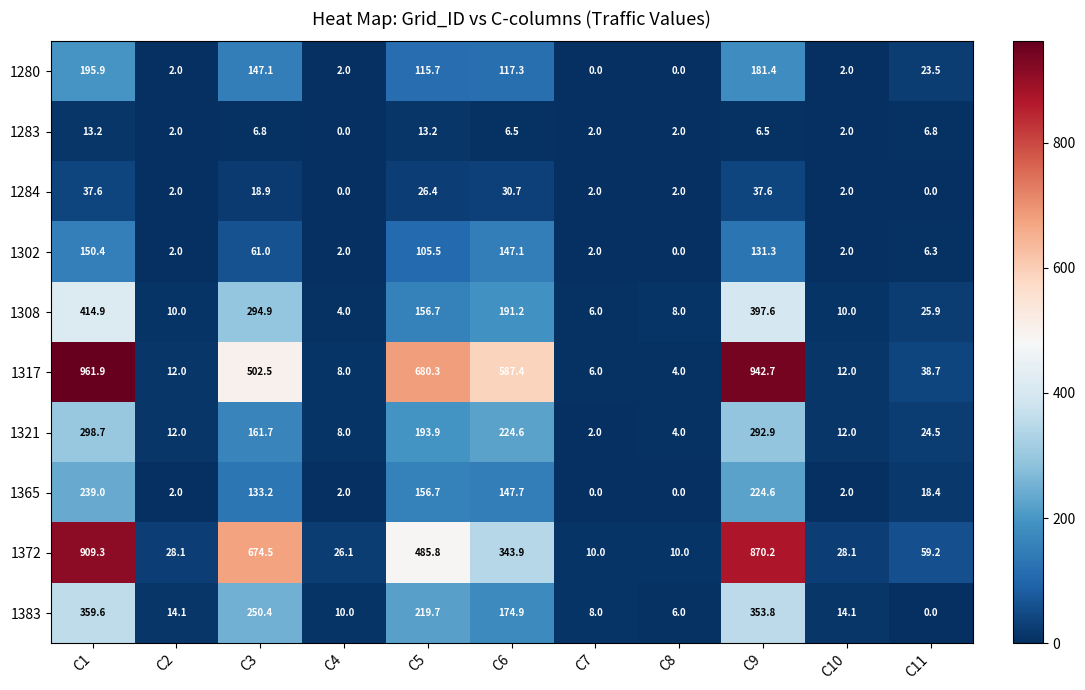

Rank the series by their maximum value, from highest to lowest.

1317, 1372, 1308, 1383, 1321, 1365, 1280, 1302, 1284, 1283